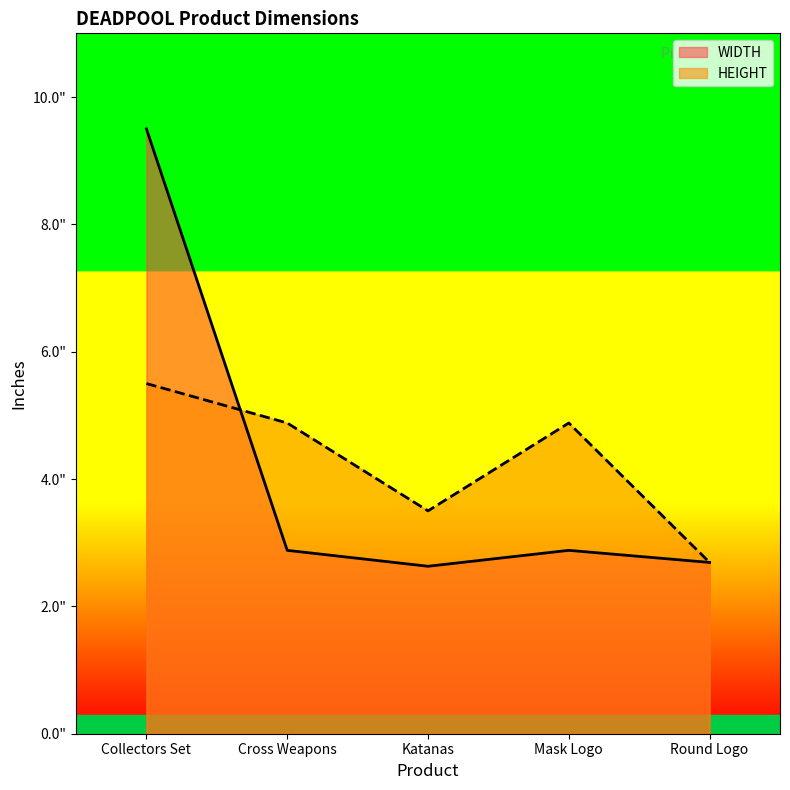

How many HEIGHT values are between 3 and 4?

1